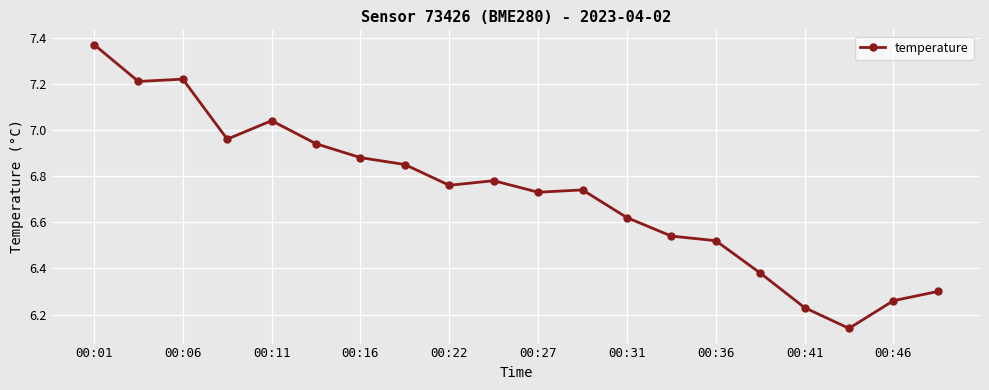

True or false: the data has more than 0 interior local peaks.

True